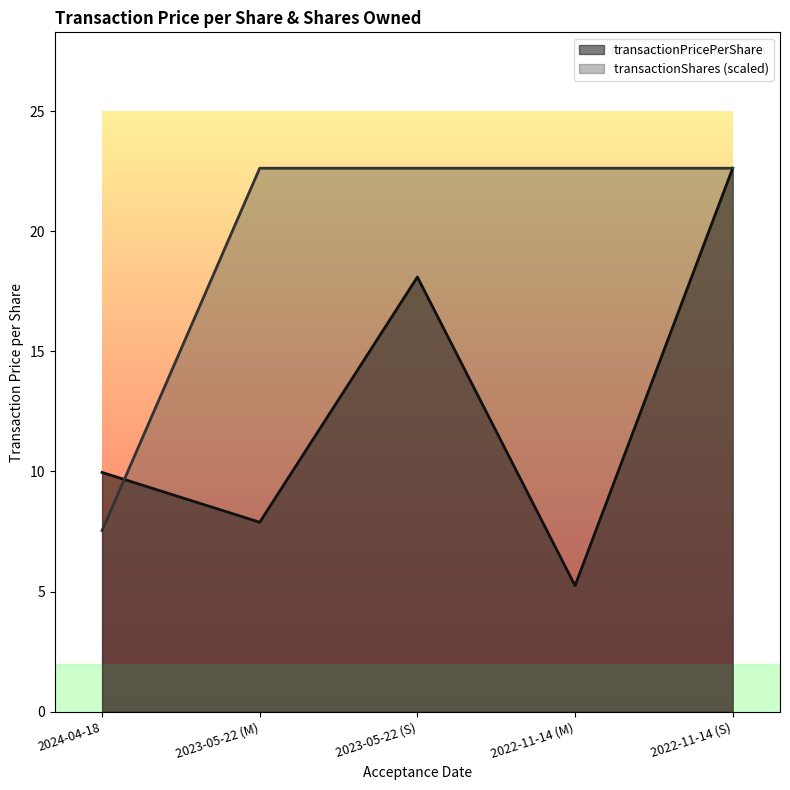

How many lines are shown in the chart?

2